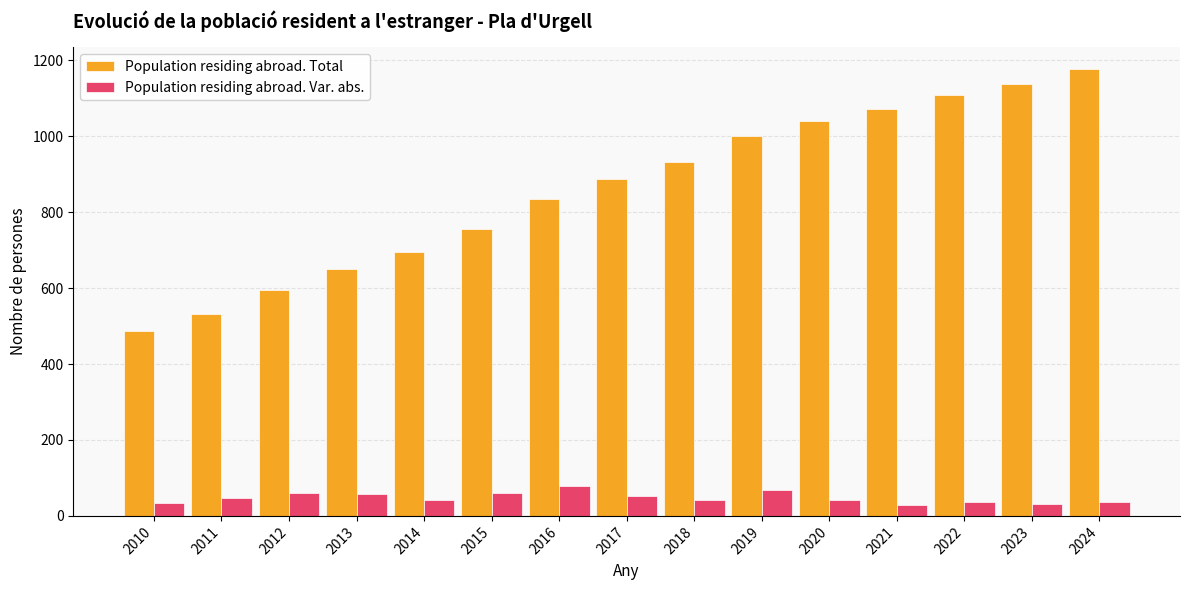

What is the minimum value for Population residing abroad. Total?

487